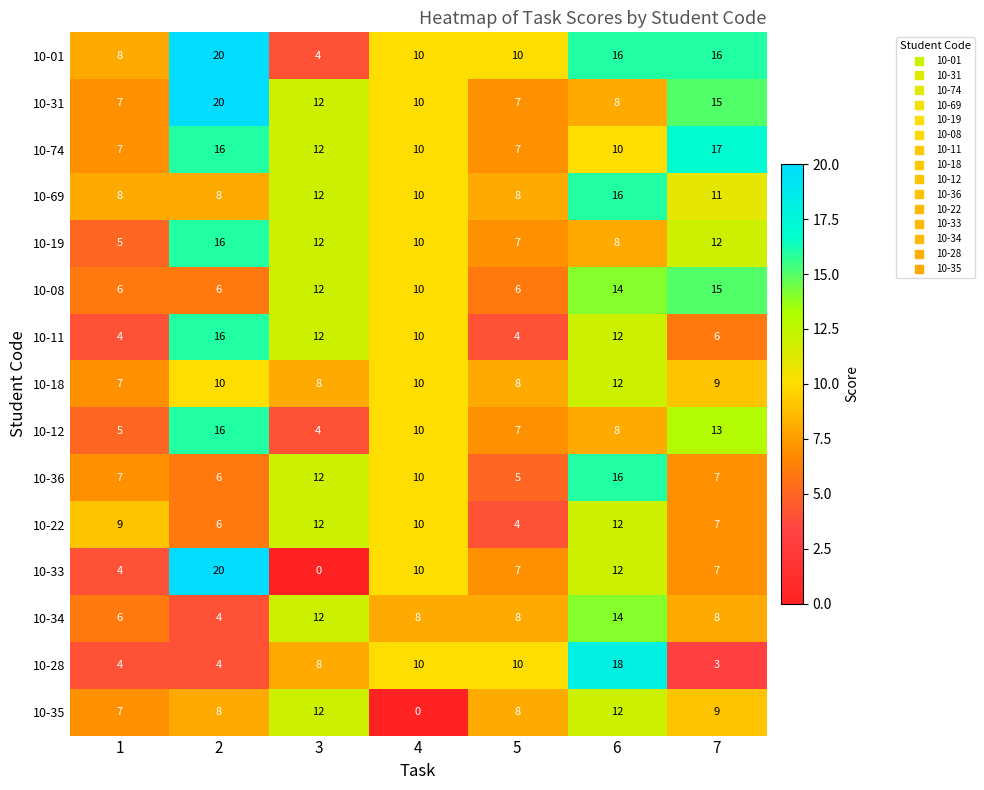

What is the maximum value for 10-74?

17